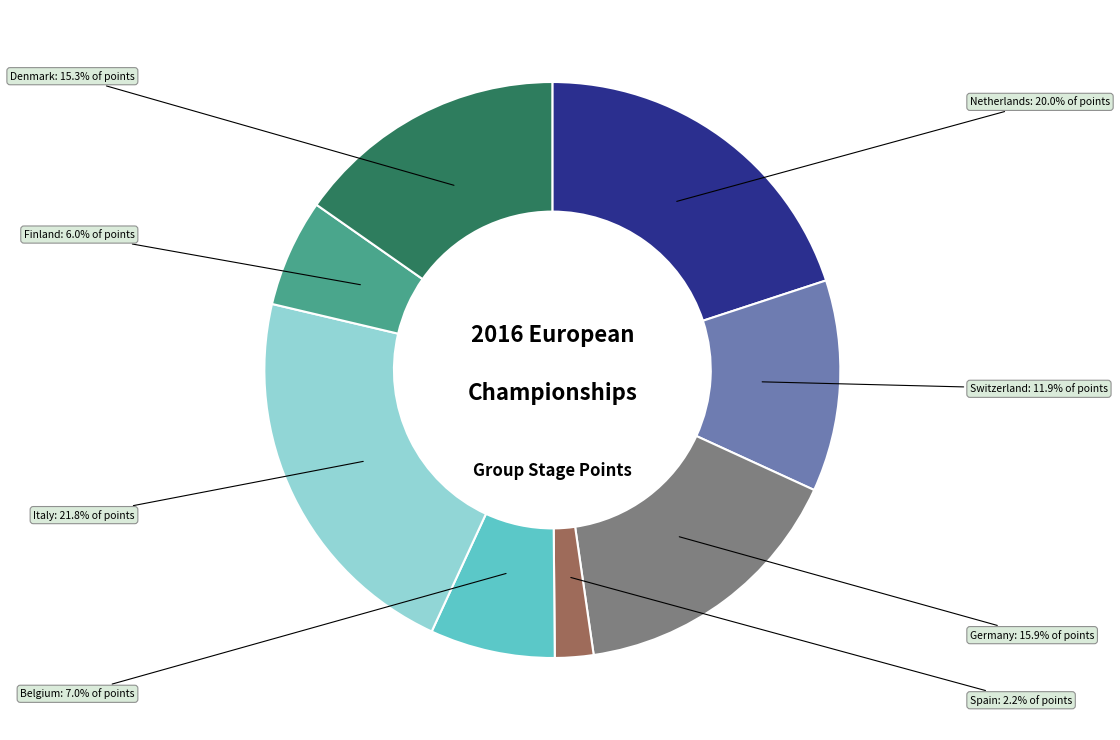

Does any single category account for the majority?

No